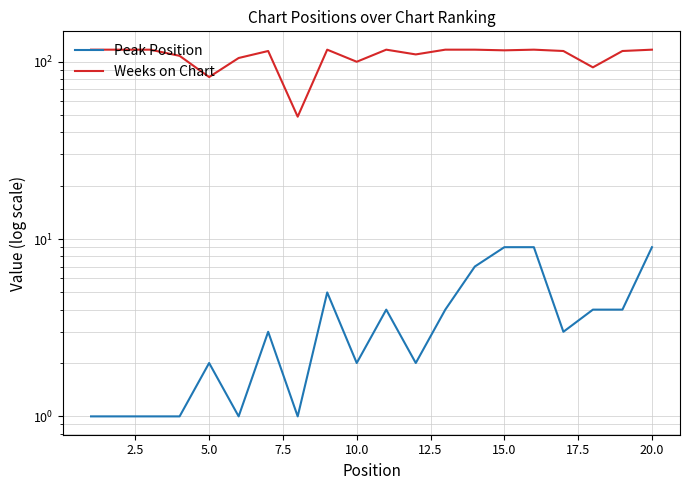

True or false: Weeks on Chart and Peak Position cross at least once.

False